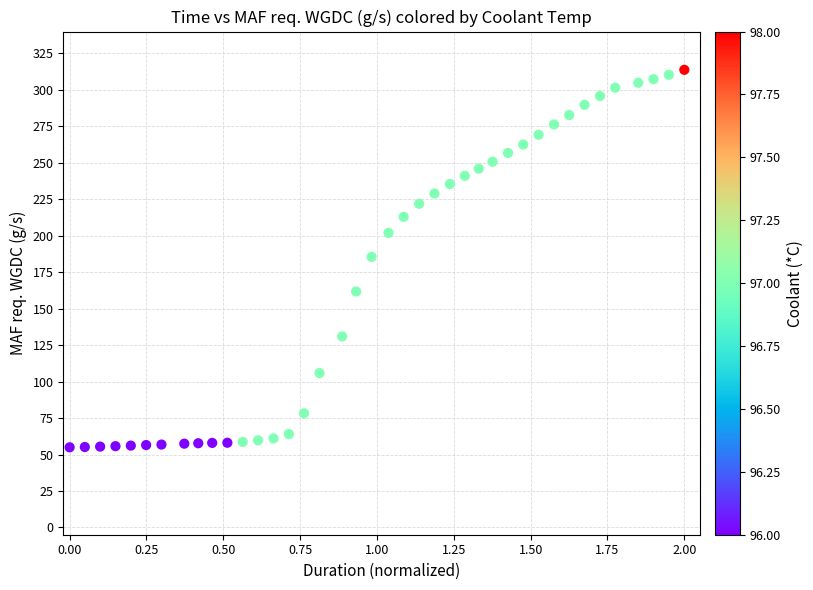

What is the range of Y values (max minus min)?

258.8